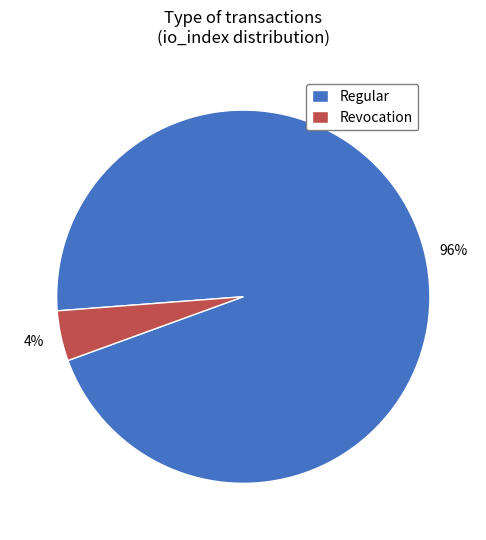

True or false: Regular accounts for 85% of the total.

False